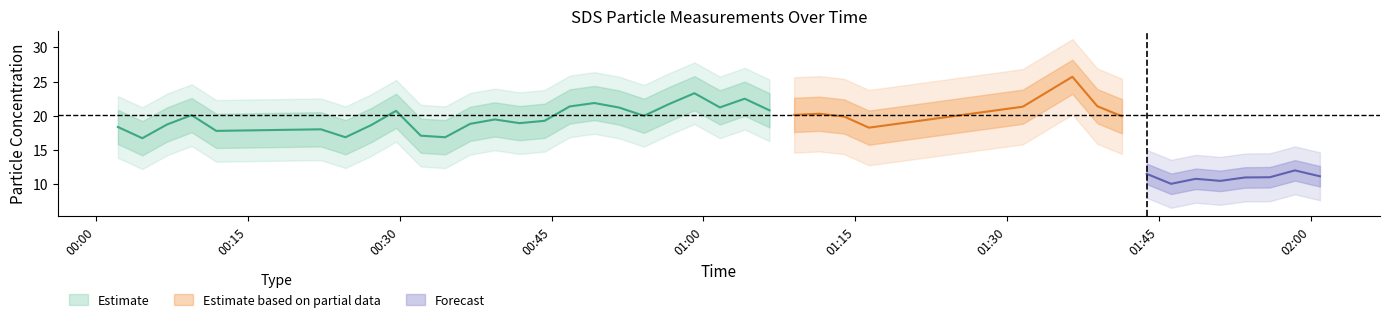

What is the highest value of the SDS_P2 series?

12.1